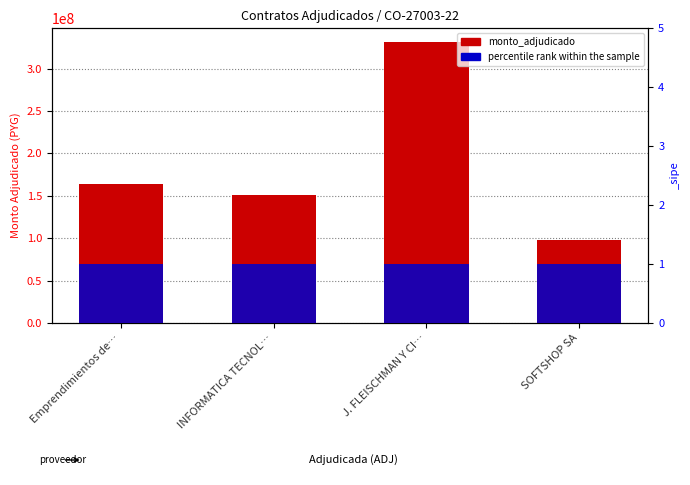

Where is monto_adjudicado nearest to the value 214451256?

Emprendimientos de…